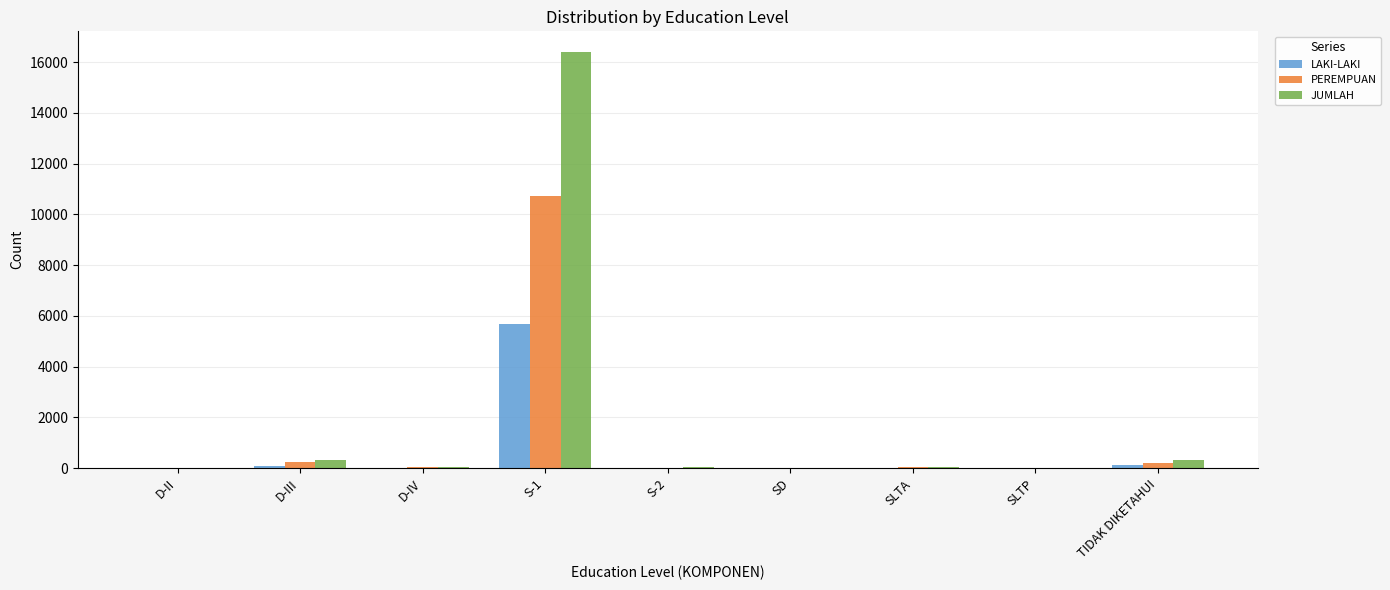

The value of JUMLAH at S-2 is 40. True or false?

True